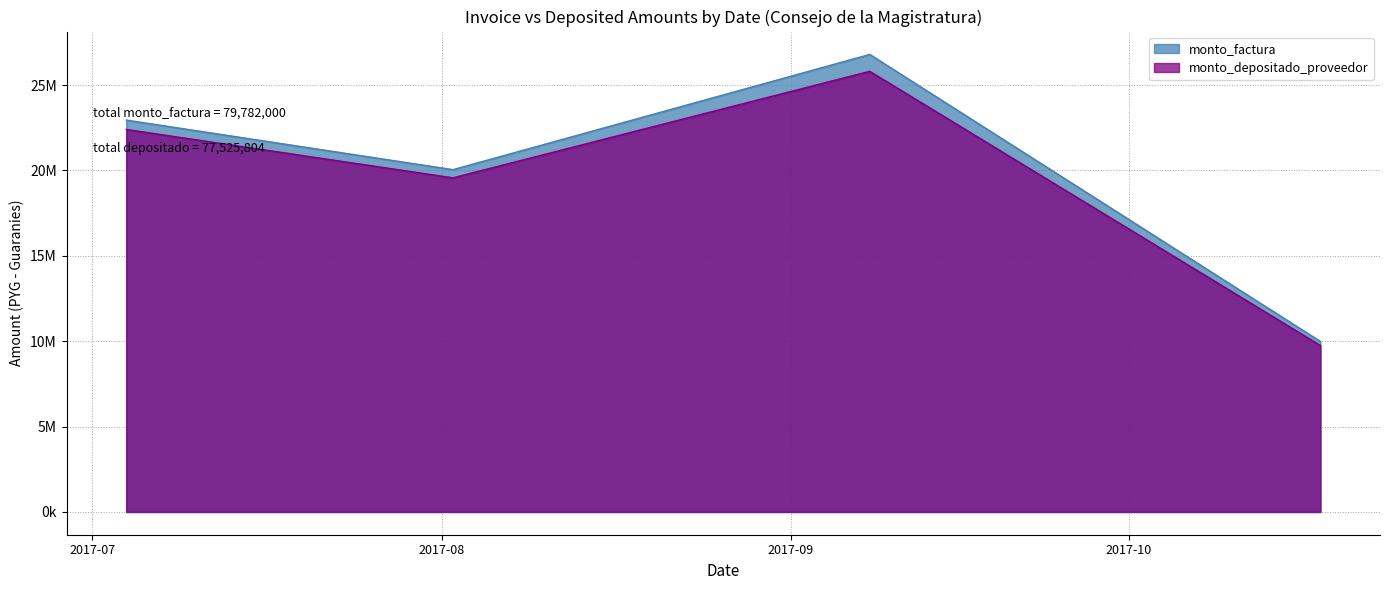

Rank the series by their average value, from lowest to highest.

monto_depositado_proveedor, monto_factura